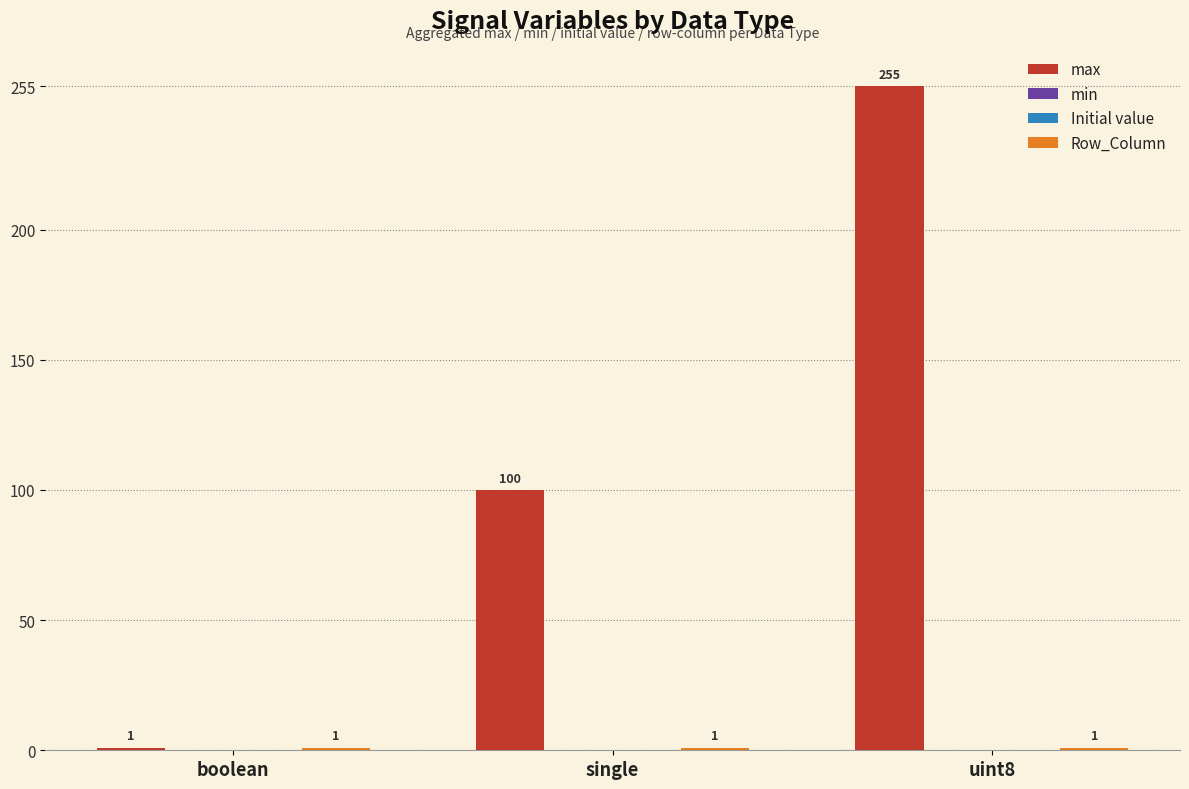

Is the value of max at single greater than the value of Initial value at boolean?

Yes